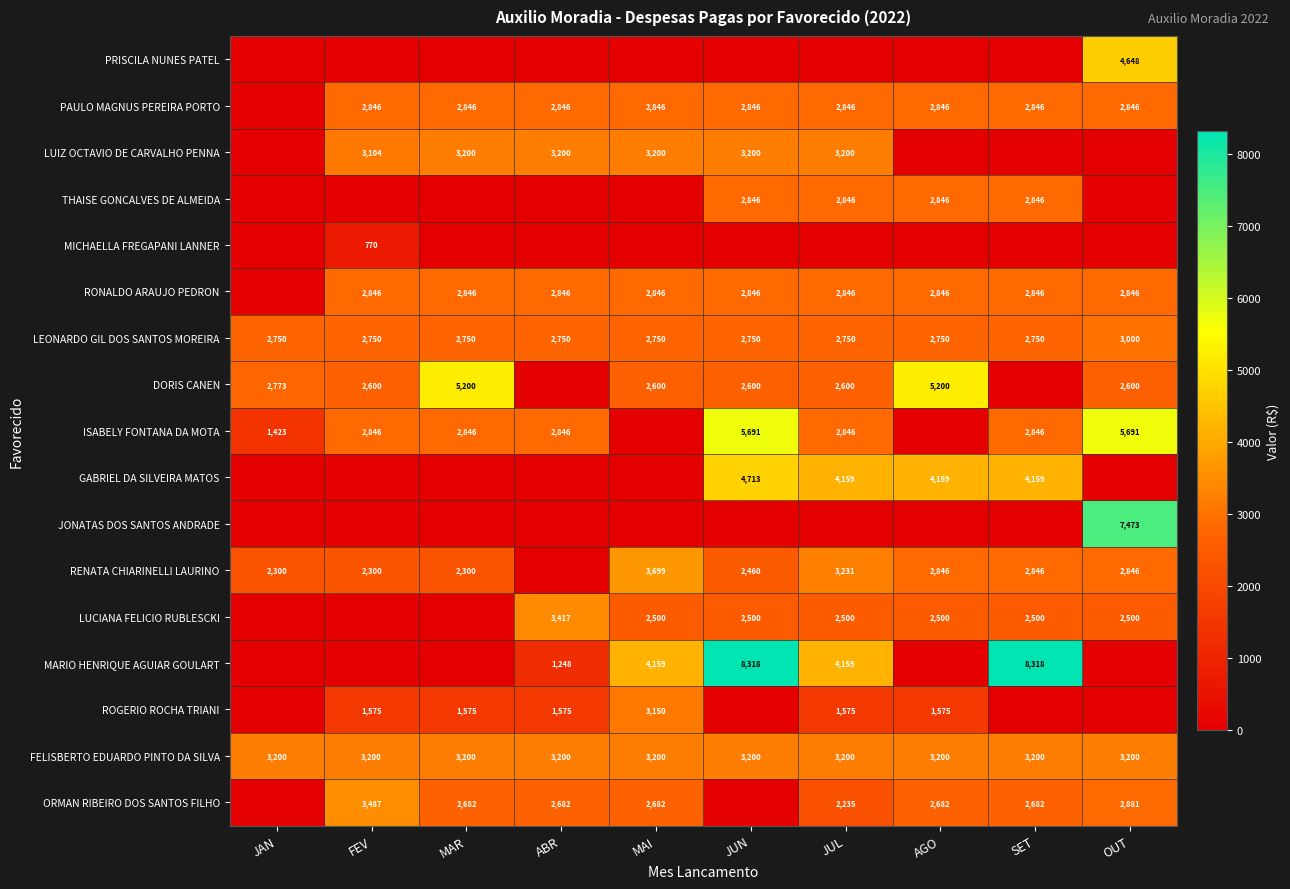

True or false: RONALDO ARAUJO PEDRON has a value of 2846 at ABR.

True